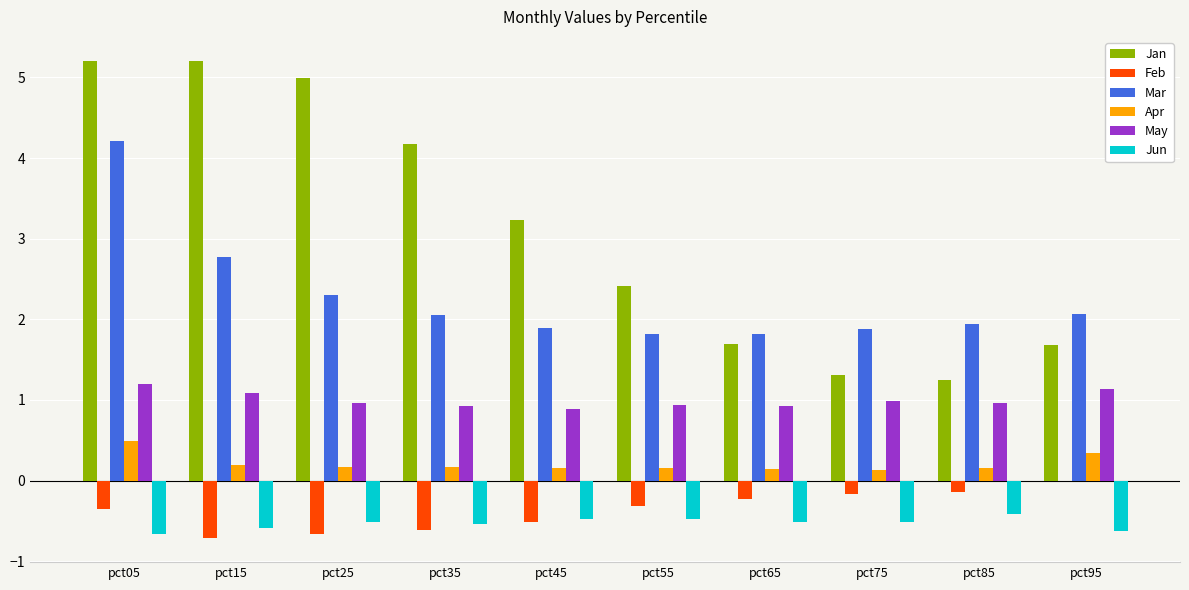

What is the maximum value shown in the chart?

5.2